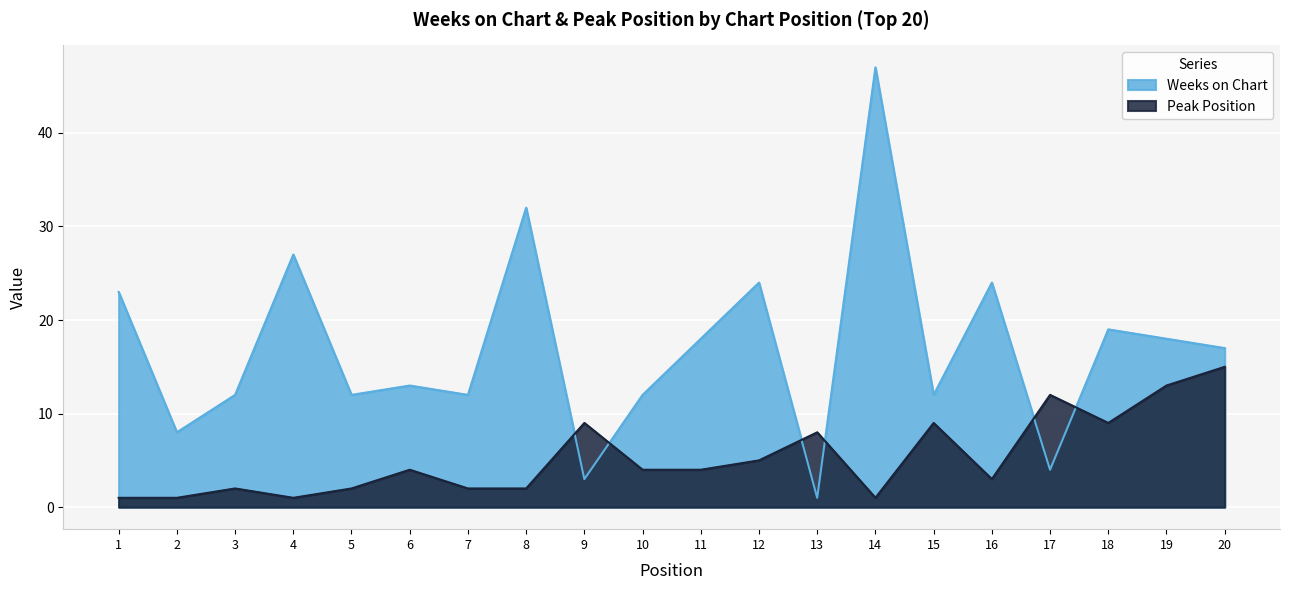

How many times do Weeks on Chart and Peak Position cross each other?

6